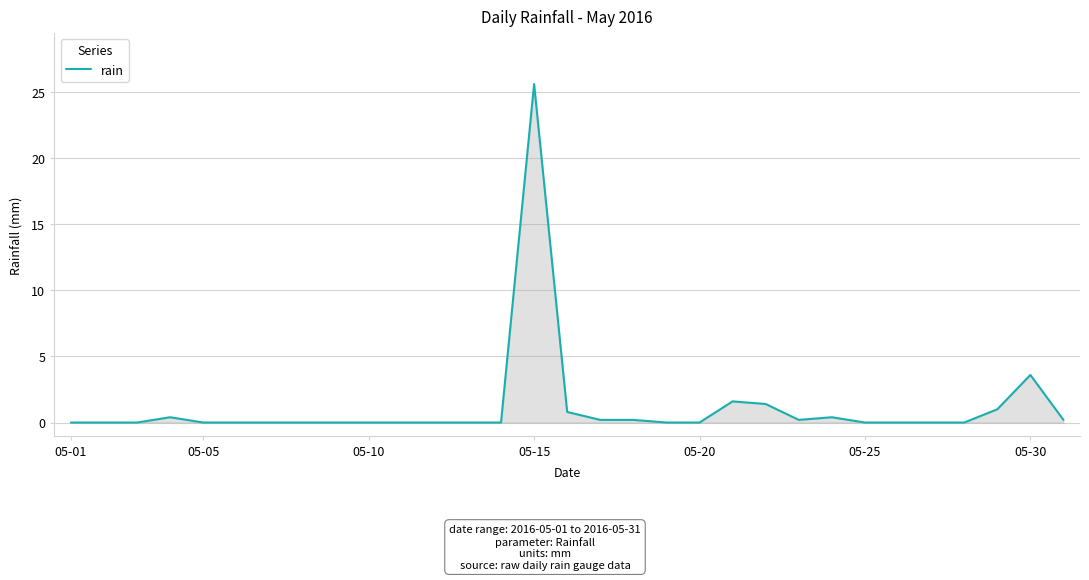

What is the maximum value shown in the chart?

25.6